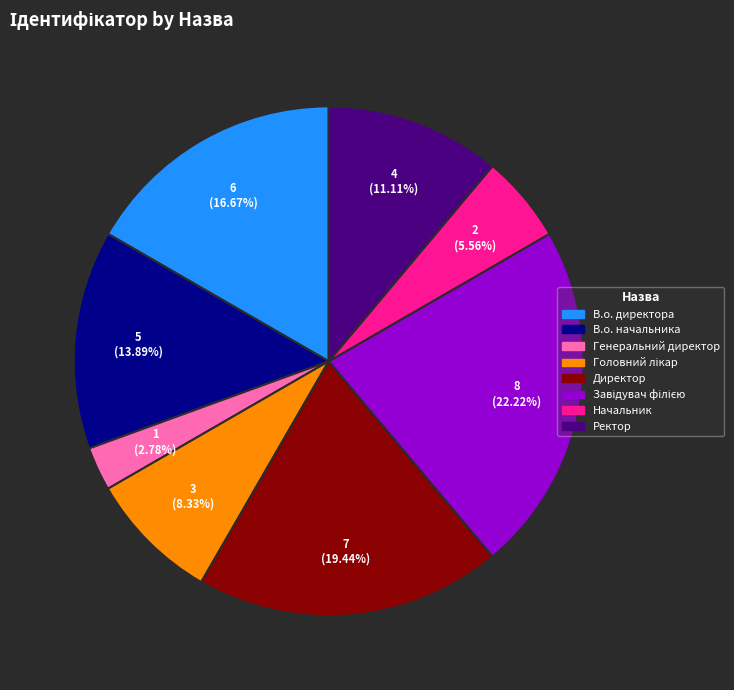

Is Директор the majority of the pie?

No